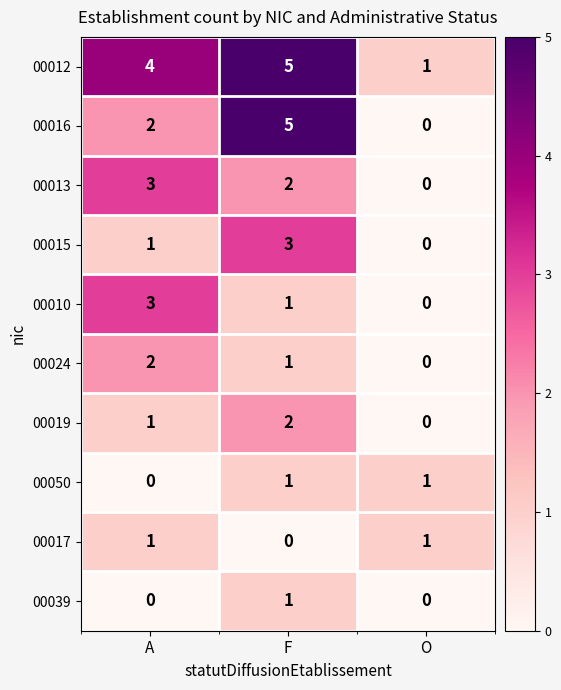

How many 00015 values are between 0 and 3?

3